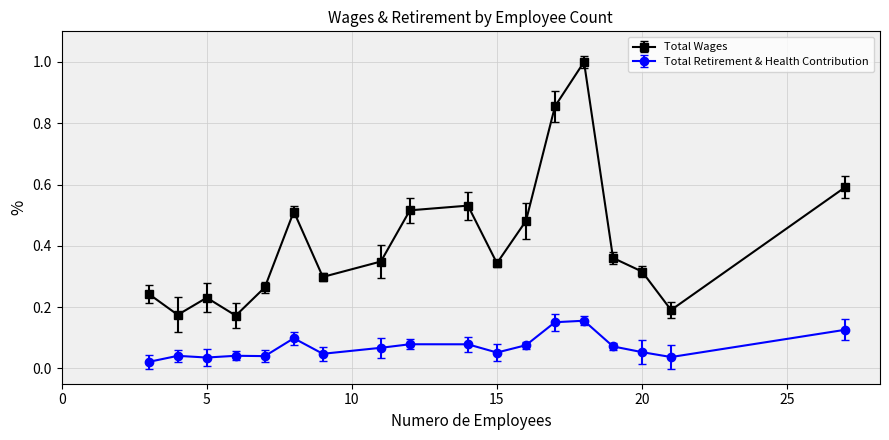

How many Total Retirement & Health Contribution values are between 0 and 1?

18